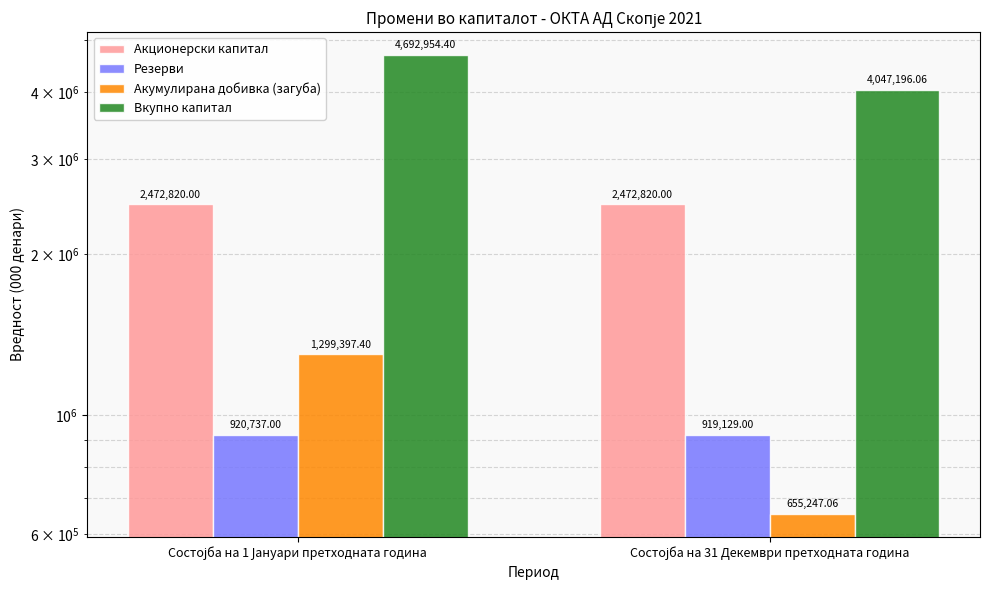

Reading left to right, list all the values displayed in this chart.

Акционерски капитал: 2472820.0	2472820.0
Резерви: 920737.0	919129.0
Акумулирана добивка (загуба): 1299397.4	655247.1
Вкупно капитал: 4692954.4	4047196.1